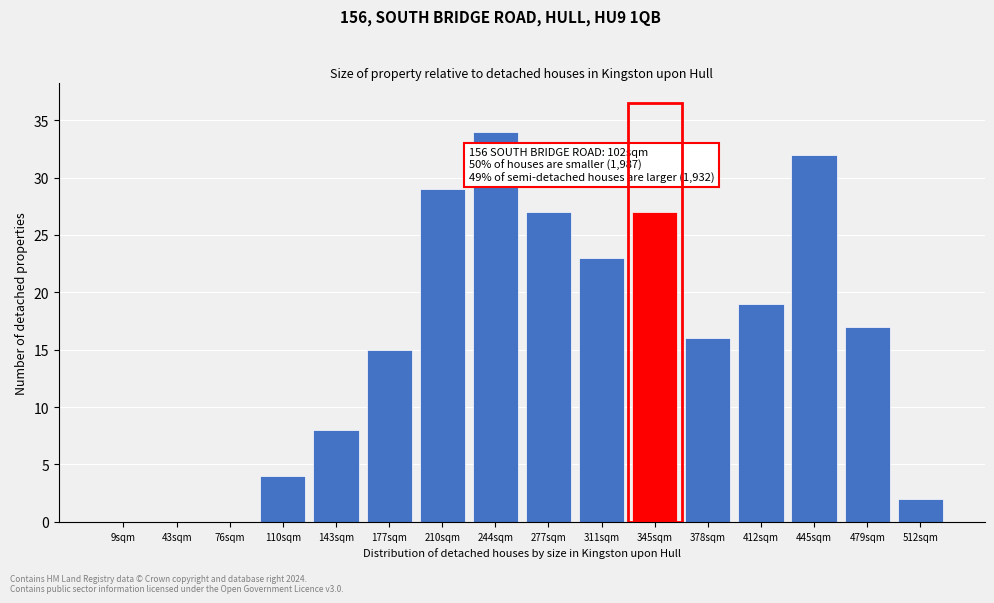

Reading right to left, transcribe all the data shown in this chart.

512sqm=2	479sqm=17	445sqm=32	412sqm=19	378sqm=16	345sqm=27	311sqm=23	277sqm=27	244sqm=34	210sqm=29	177sqm=15	143sqm=8	110sqm=4	76sqm=0	43sqm=0	9sqm=0